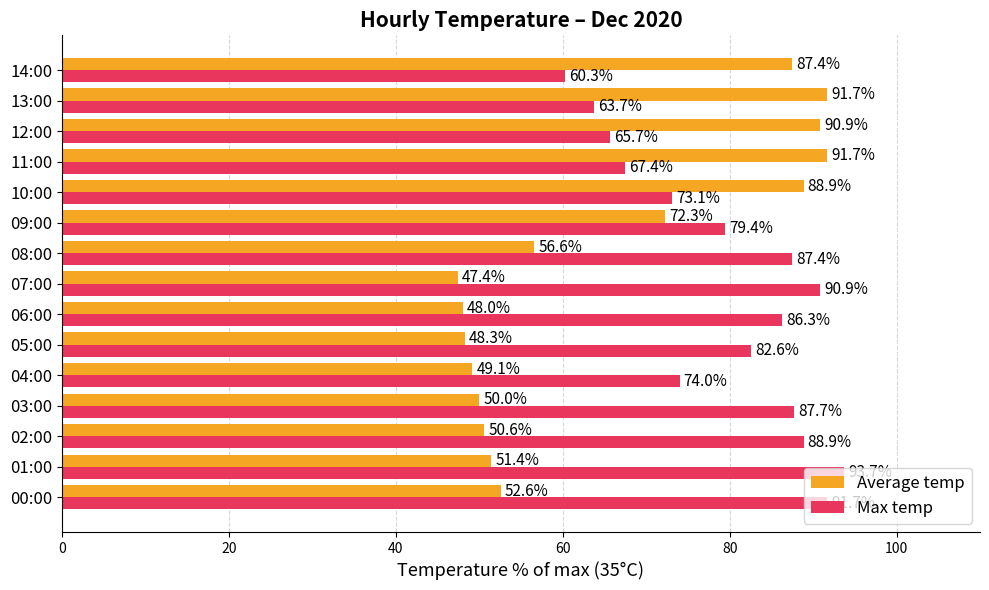

What is the smallest value displayed?

47.4